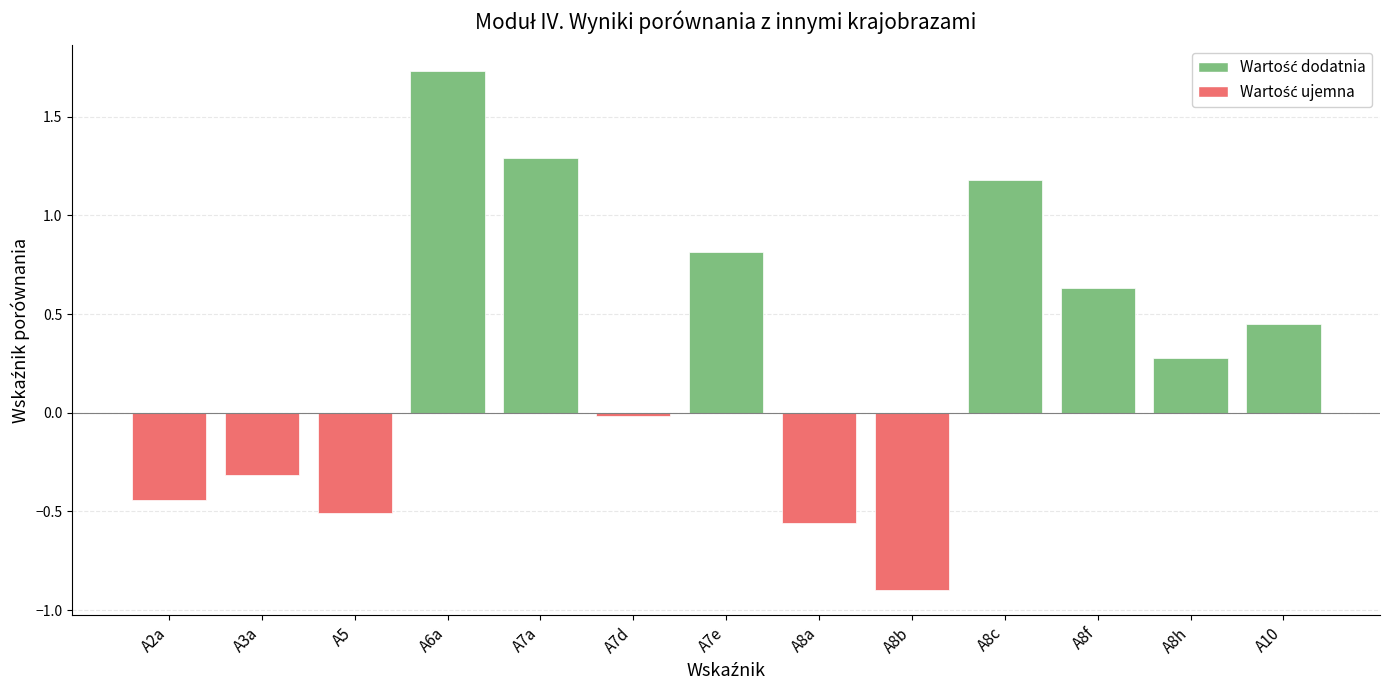

What is the label of the 11th bar from the left?

A8f